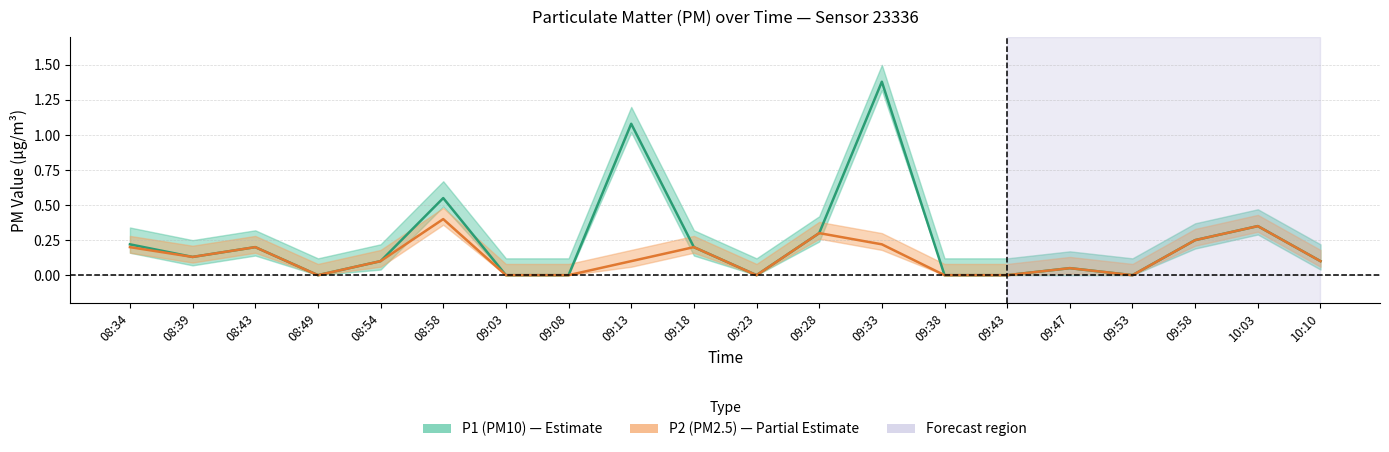

Which has a higher value, 09:28 or 08:58?

08:58